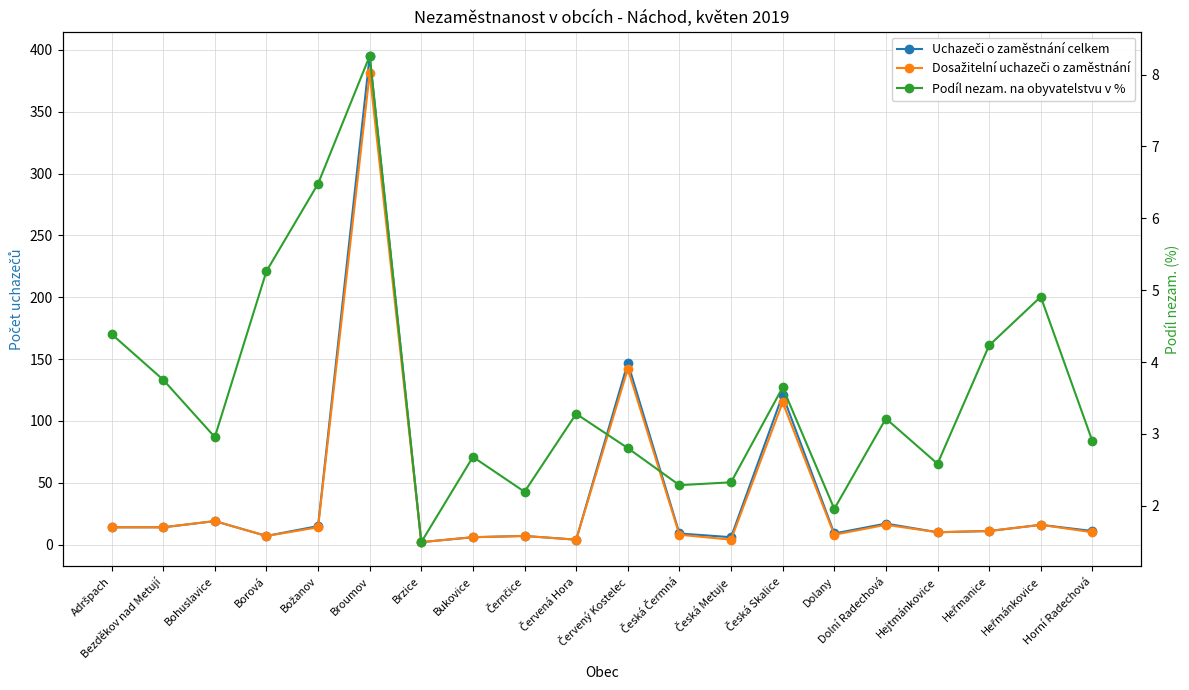

What is the sum of all Podíl nezam. na obyvatelstvu v % values?

71.6